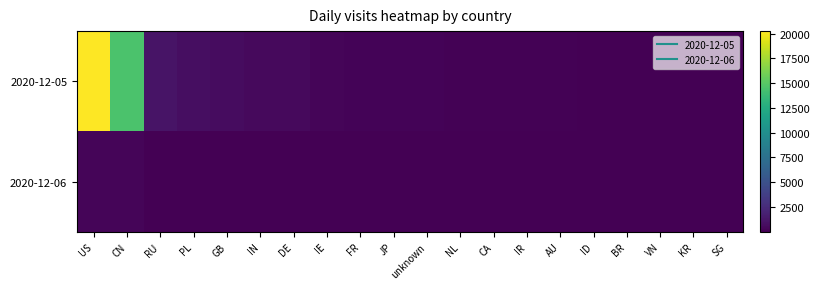

At which category is the sum across all series the highest?

US